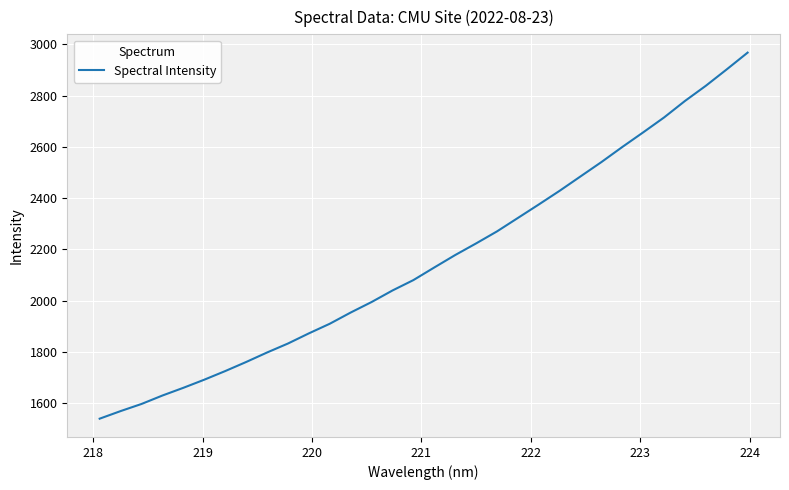

What is the maximum value shown in the chart?

2967.1